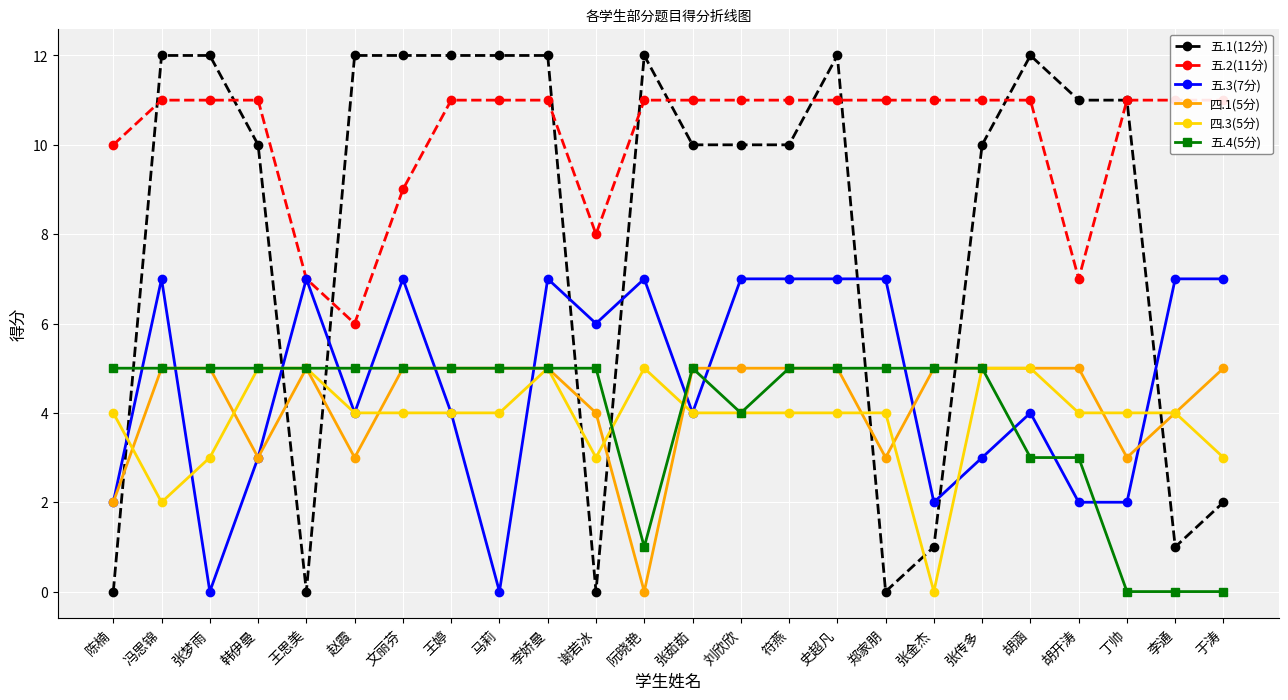

What position from the right is 阮晓艳?

13